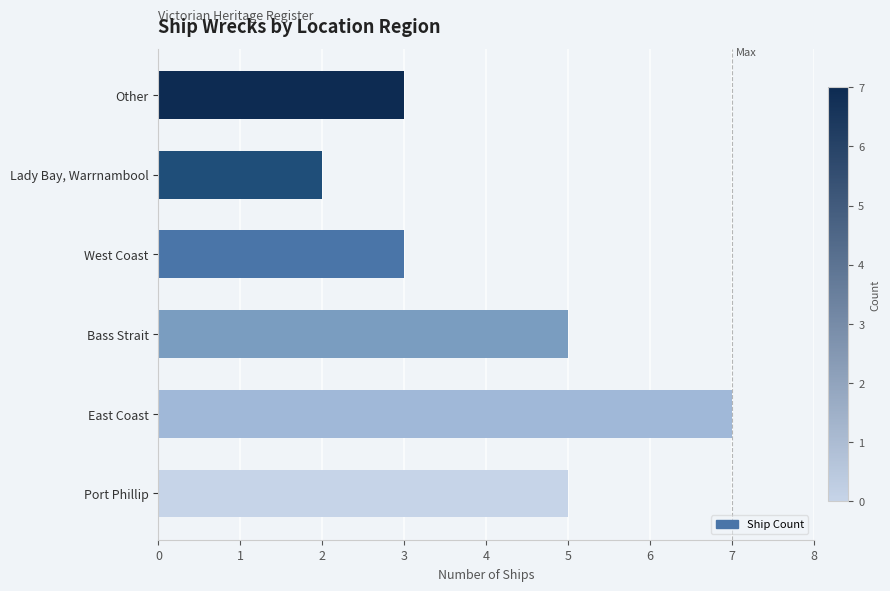

Reading top to bottom, list all the values displayed in this chart.

Other=3	Lady Bay, Warrnambool=2	West Coast=3	Bass Strait=5	East Coast=7	Port Phillip=5